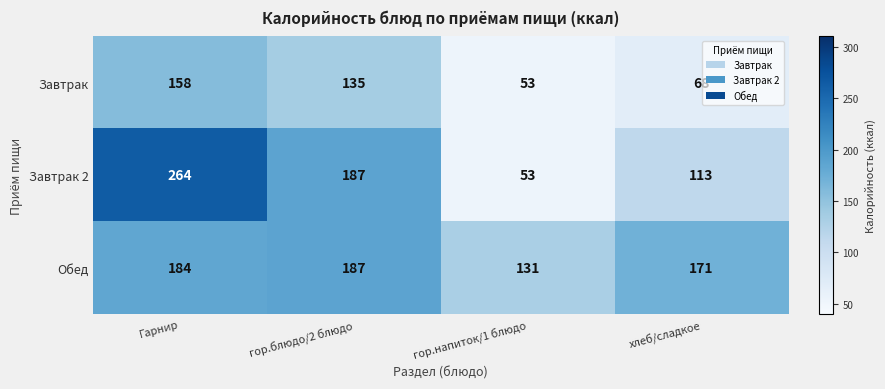

Rank the series by their maximum value, from lowest to highest.

Завтрак, Обед, Завтрак 2